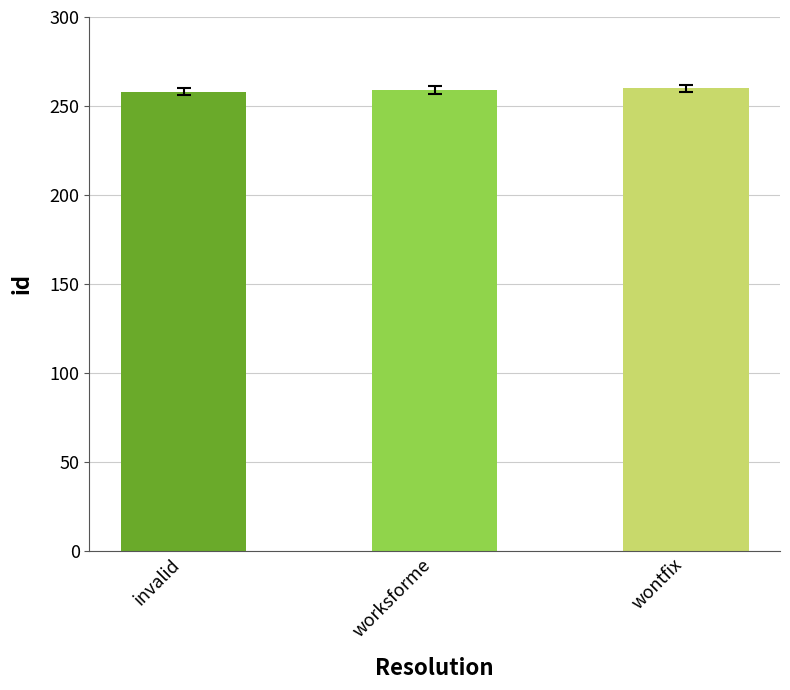

Is it true that the value at wontfix is 156?

False